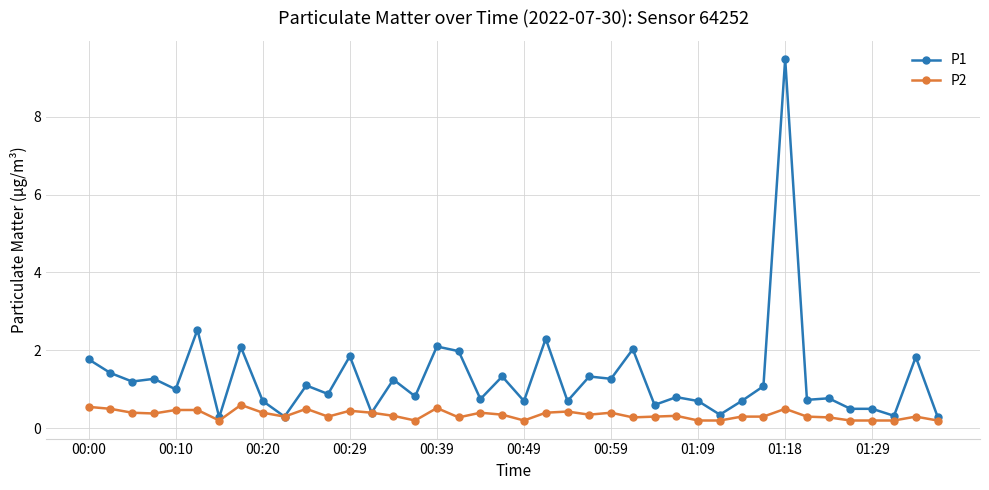

How many series are shown in this chart?

2